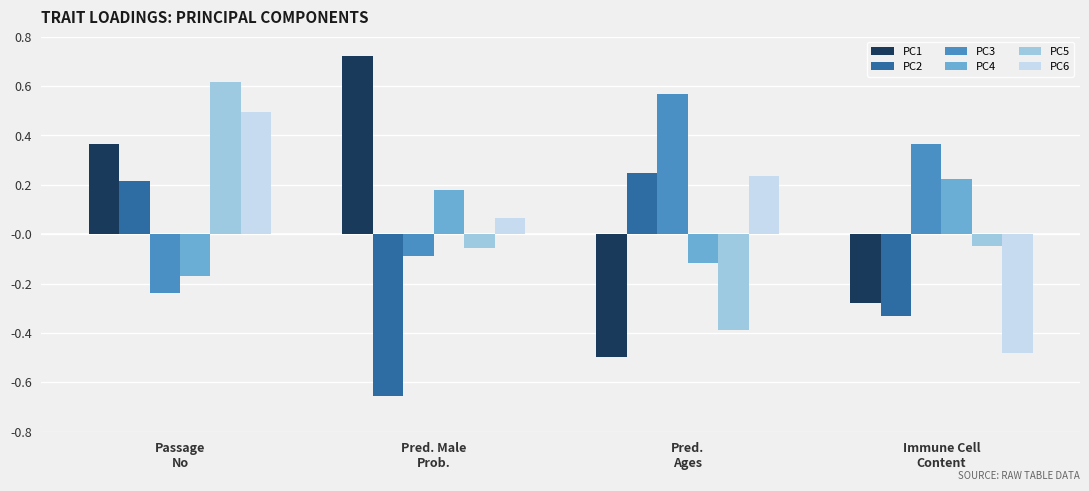

Which series has the largest range (max minus min)?

PC1